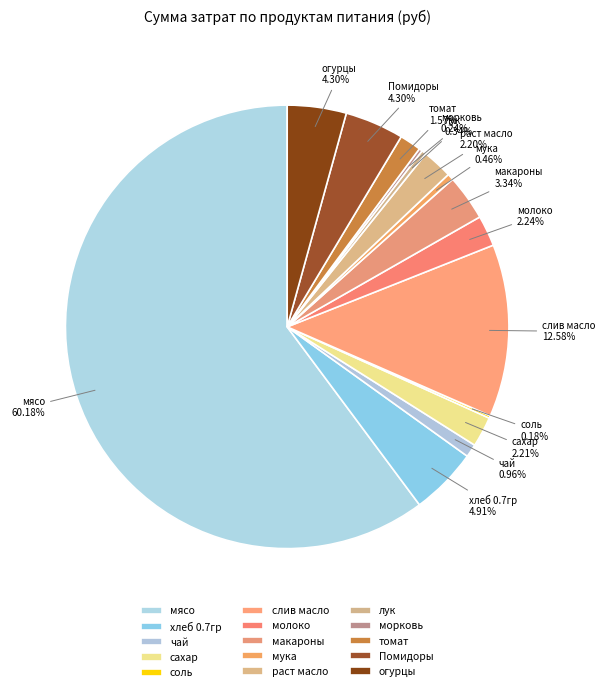

Rank the categories by value from lowest to highest.

соль, морковь, лук, мука, чай, томат, раст масло, сахар, молоко, макароны, Помидоры, огурцы, хлеб 0.7гр, слив масло, мясо